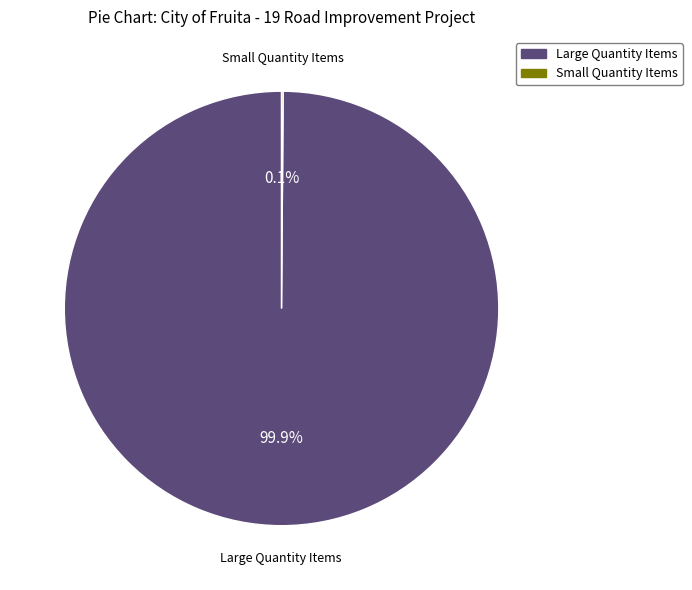

How much of the chart is everything except Large Quantity Items?

0.1%